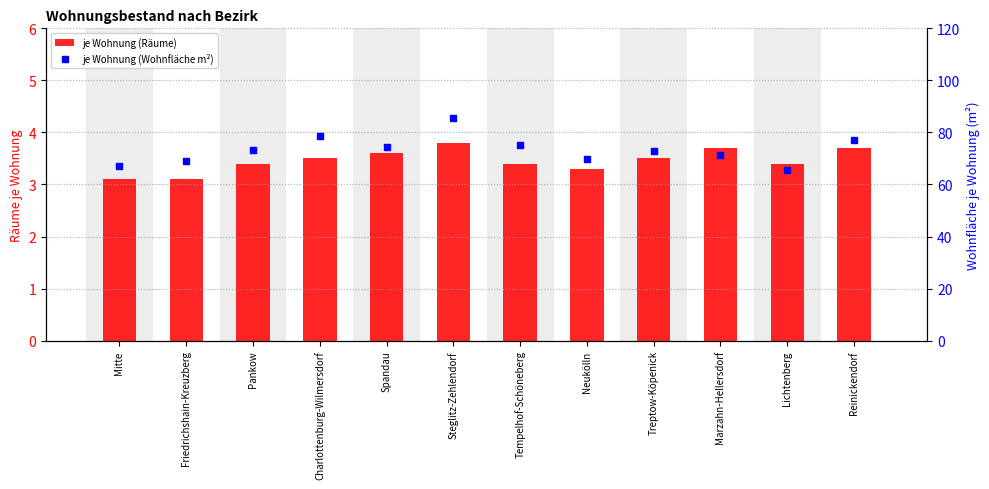

What is the total value across all series at Steglitz-Zehlendorf?

89.2